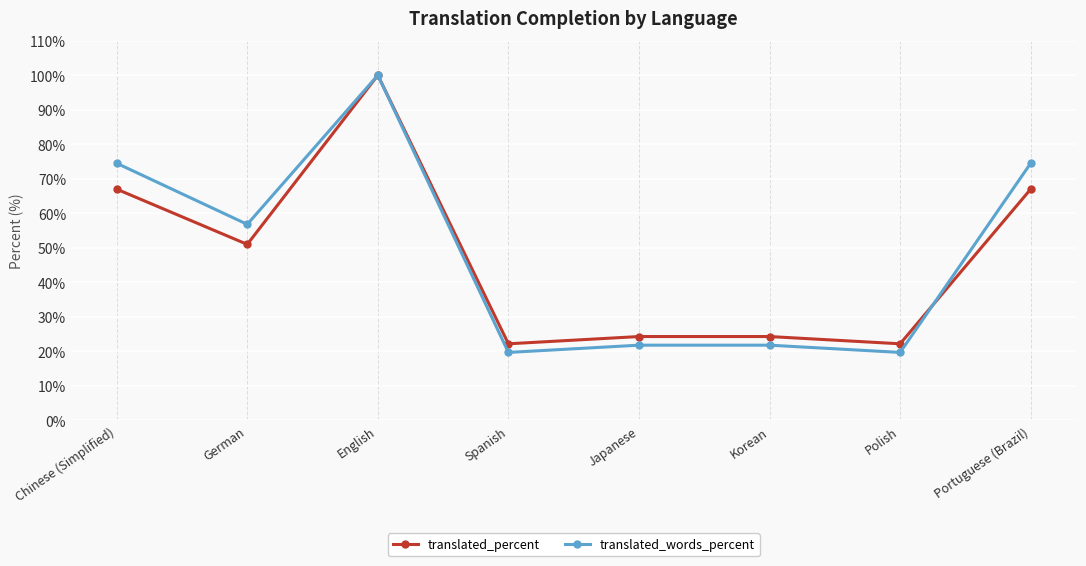

At which label does translated_percent first exceed 51?

Chinese (Simplified)